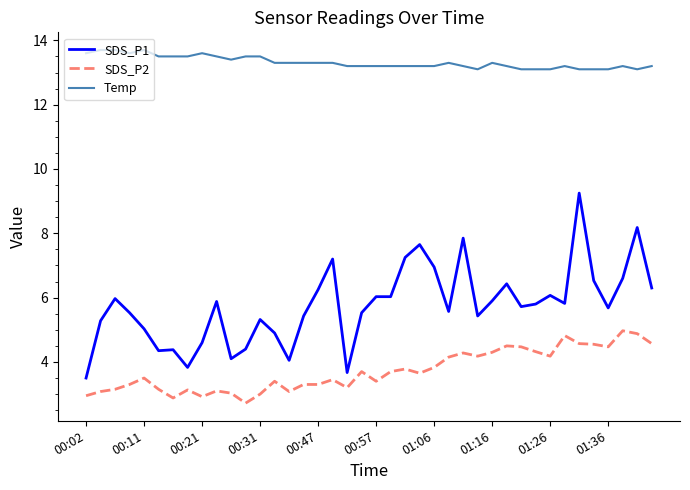

What is the lowest value of the SDS_P2 series?

2.7